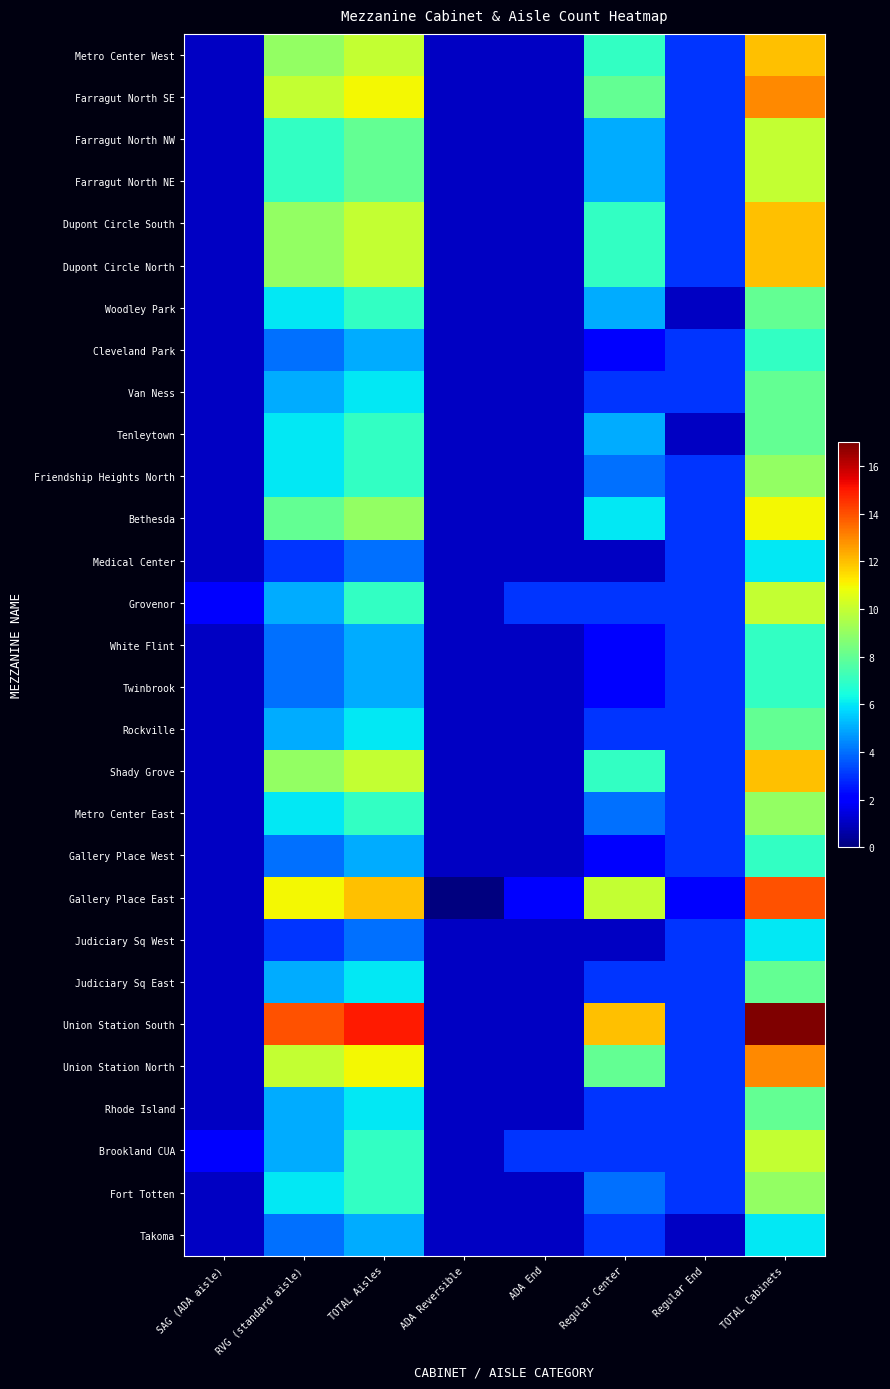

Reading left to right, list all the values displayed in this chart.

Metro Center West: SAG (ADA aisle)=1	RVG (standard aisle)=9	TOTAL Aisles=10	ADA Reversible=1	ADA End=1	Regular Center=7	Regular End=3	TOTAL Cabinets=12
Farragut North SE: SAG (ADA aisle)=1	RVG (standard aisle)=10	TOTAL Aisles=11	ADA Reversible=1	ADA End=1	Regular Center=8	Regular End=3	TOTAL Cabinets=13
Farragut North NW: SAG (ADA aisle)=1	RVG (standard aisle)=7	TOTAL Aisles=8	ADA Reversible=1	ADA End=1	Regular Center=5	Regular End=3	TOTAL Cabinets=10
Farragut North NE: SAG (ADA aisle)=1	RVG (standard aisle)=7	TOTAL Aisles=8	ADA Reversible=1	ADA End=1	Regular Center=5	Regular End=3	TOTAL Cabinets=10
Dupont Circle South: SAG (ADA aisle)=1	RVG (standard aisle)=9	TOTAL Aisles=10	ADA Reversible=1	ADA End=1	Regular Center=7	Regular End=3	TOTAL Cabinets=12
Dupont Circle North: SAG (ADA aisle)=1	RVG (standard aisle)=9	TOTAL Aisles=10	ADA Reversible=1	ADA End=1	Regular Center=7	Regular End=3	TOTAL Cabinets=12
Woodley Park: SAG (ADA aisle)=1	RVG (standard aisle)=6	TOTAL Aisles=7	ADA Reversible=1	ADA End=1	Regular Center=5	Regular End=1	TOTAL Cabinets=8
Cleveland Park: SAG (ADA aisle)=1	RVG (standard aisle)=4	TOTAL Aisles=5	ADA Reversible=1	ADA End=1	Regular Center=2	Regular End=3	TOTAL Cabinets=7
Van Ness: SAG (ADA aisle)=1	RVG (standard aisle)=5	TOTAL Aisles=6	ADA Reversible=1	ADA End=1	Regular Center=3	Regular End=3	TOTAL Cabinets=8
Tenleytown: SAG (ADA aisle)=1	RVG (standard aisle)=6	TOTAL Aisles=7	ADA Reversible=1	ADA End=1	Regular Center=5	Regular End=1	TOTAL Cabinets=8
Friendship Heights North: SAG (ADA aisle)=1	RVG (standard aisle)=6	TOTAL Aisles=7	ADA Reversible=1	ADA End=1	Regular Center=4	Regular End=3	TOTAL Cabinets=9
Bethesda: SAG (ADA aisle)=1	RVG (standard aisle)=8	TOTAL Aisles=9	ADA Reversible=1	ADA End=1	Regular Center=6	Regular End=3	TOTAL Cabinets=11
Medical Center: SAG (ADA aisle)=1	RVG (standard aisle)=3	TOTAL Aisles=4	ADA Reversible=1	ADA End=1	Regular Center=1	Regular End=3	TOTAL Cabinets=6
Grovenor: SAG (ADA aisle)=2	RVG (standard aisle)=5	TOTAL Aisles=7	ADA Reversible=1	ADA End=3	Regular Center=3	Regular End=3	TOTAL Cabinets=10
White Flint: SAG (ADA aisle)=1	RVG (standard aisle)=4	TOTAL Aisles=5	ADA Reversible=1	ADA End=1	Regular Center=2	Regular End=3	TOTAL Cabinets=7
Twinbrook: SAG (ADA aisle)=1	RVG (standard aisle)=4	TOTAL Aisles=5	ADA Reversible=1	ADA End=1	Regular Center=2	Regular End=3	TOTAL Cabinets=7
Rockville: SAG (ADA aisle)=1	RVG (standard aisle)=5	TOTAL Aisles=6	ADA Reversible=1	ADA End=1	Regular Center=3	Regular End=3	TOTAL Cabinets=8
Shady Grove: SAG (ADA aisle)=1	RVG (standard aisle)=9	TOTAL Aisles=10	ADA Reversible=1	ADA End=1	Regular Center=7	Regular End=3	TOTAL Cabinets=12
Metro Center East: SAG (ADA aisle)=1	RVG (standard aisle)=6	TOTAL Aisles=7	ADA Reversible=1	ADA End=1	Regular Center=4	Regular End=3	TOTAL Cabinets=9
Gallery Place West: SAG (ADA aisle)=1	RVG (standard aisle)=4	TOTAL Aisles=5	ADA Reversible=1	ADA End=1	Regular Center=2	Regular End=3	TOTAL Cabinets=7
Gallery Place East: SAG (ADA aisle)=1	RVG (standard aisle)=11	TOTAL Aisles=12	ADA Reversible=0	ADA End=2	Regular Center=10	Regular End=2	TOTAL Cabinets=14
Judiciary Sq West: SAG (ADA aisle)=1	RVG (standard aisle)=3	TOTAL Aisles=4	ADA Reversible=1	ADA End=1	Regular Center=1	Regular End=3	TOTAL Cabinets=6
Judiciary Sq East: SAG (ADA aisle)=1	RVG (standard aisle)=5	TOTAL Aisles=6	ADA Reversible=1	ADA End=1	Regular Center=3	Regular End=3	TOTAL Cabinets=8
Union Station South: SAG (ADA aisle)=1	RVG (standard aisle)=14	TOTAL Aisles=15	ADA Reversible=1	ADA End=1	Regular Center=12	Regular End=3	TOTAL Cabinets=17
Union Station North: SAG (ADA aisle)=1	RVG (standard aisle)=10	TOTAL Aisles=11	ADA Reversible=1	ADA End=1	Regular Center=8	Regular End=3	TOTAL Cabinets=13
Rhode Island: SAG (ADA aisle)=1	RVG (standard aisle)=5	TOTAL Aisles=6	ADA Reversible=1	ADA End=1	Regular Center=3	Regular End=3	TOTAL Cabinets=8
Brookland CUA: SAG (ADA aisle)=2	RVG (standard aisle)=5	TOTAL Aisles=7	ADA Reversible=1	ADA End=3	Regular Center=3	Regular End=3	TOTAL Cabinets=10
Fort Totten: SAG (ADA aisle)=1	RVG (standard aisle)=6	TOTAL Aisles=7	ADA Reversible=1	ADA End=1	Regular Center=4	Regular End=3	TOTAL Cabinets=9
Takoma: SAG (ADA aisle)=1	RVG (standard aisle)=4	TOTAL Aisles=5	ADA Reversible=1	ADA End=1	Regular Center=3	Regular End=1	TOTAL Cabinets=6